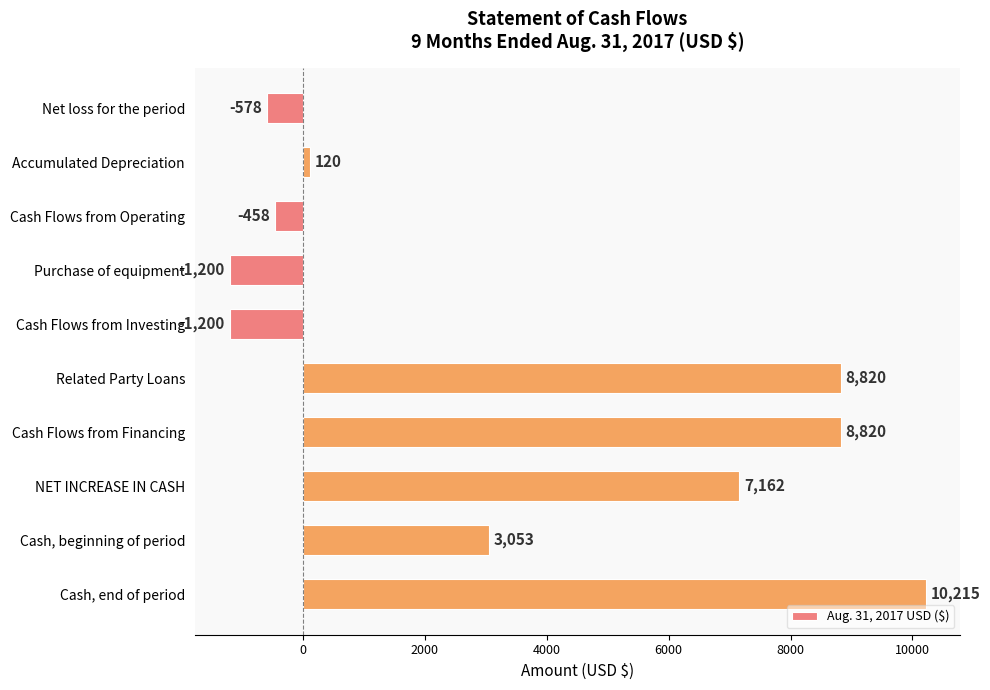

True or false: the data shows 120 at Accumulated Depreciation.

True